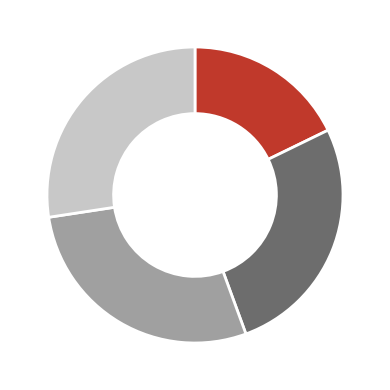

Is there any slice that represents more than half of the pie?

No